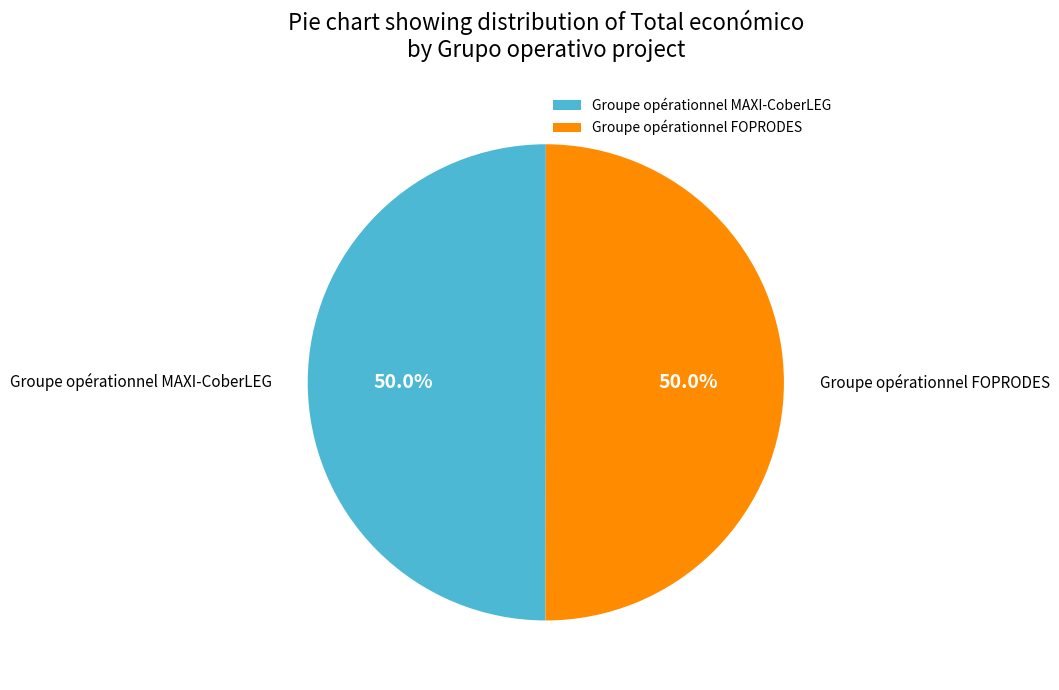

To the nearest percent, what percentage of the pie is Groupe opérationnel FOPRODES?

50%